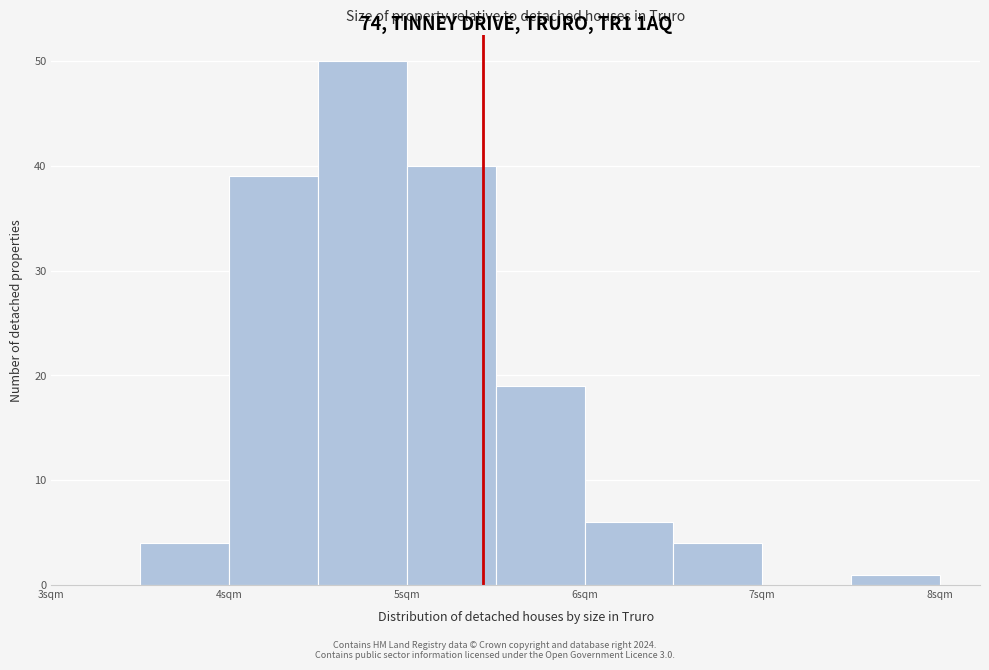

Reading left to right, transcribe this chart: for each bar, give the range it covers on the x-axis and its height. The values are not printed on the chart, so give them approximately, as read against the axis.

3.5 to 4.0: 4
4.0 to 4.5: 39
4.5 to 5.0: 50
5.0 to 5.5: 40
5.5 to 6.0: 19
6.0 to 6.5: 6
6.5 to 7.0: 4
7.0 to 7.5: 0
7.5 to 8.0: 1